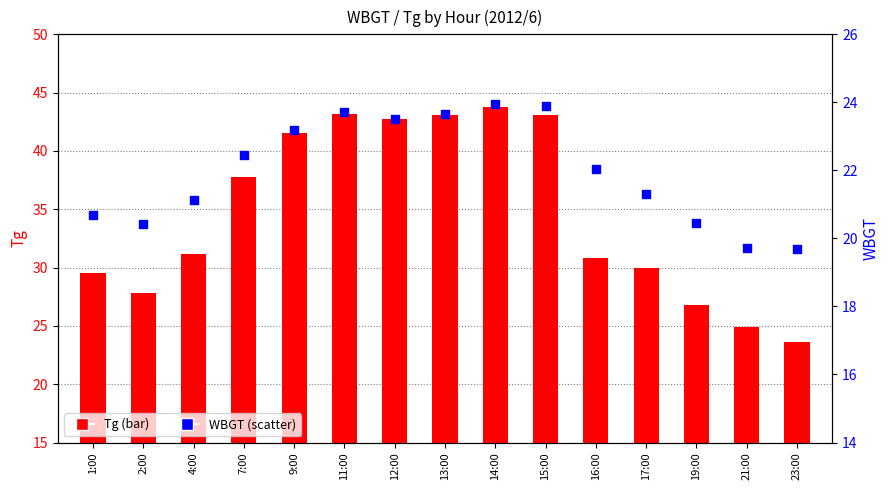

Is the value of Tg at 23:00 greater than the value of WBGT at 17:00?

Yes